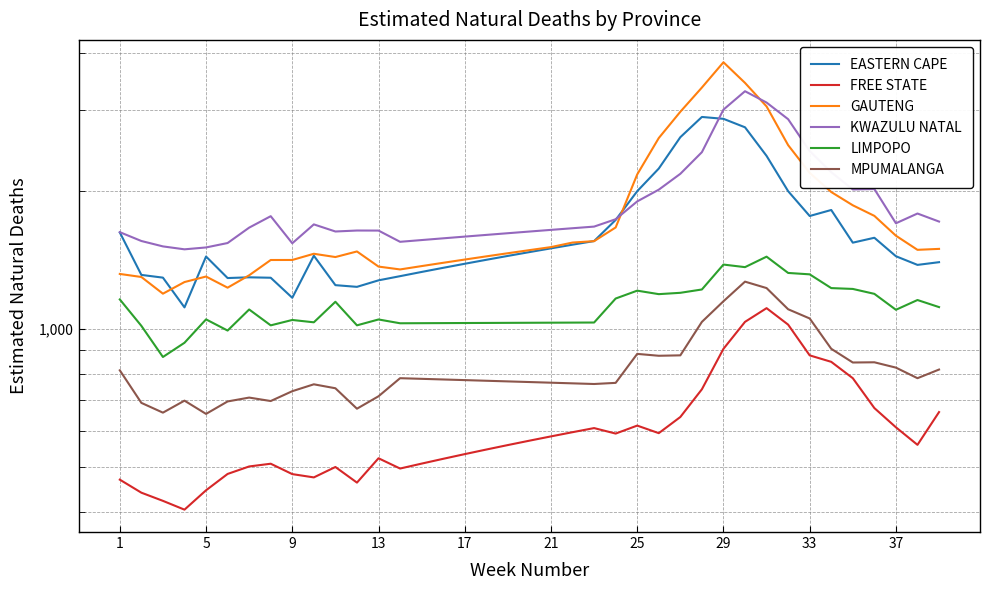

True or false: LIMPOPO has a value of 1742.4 at 37.

False